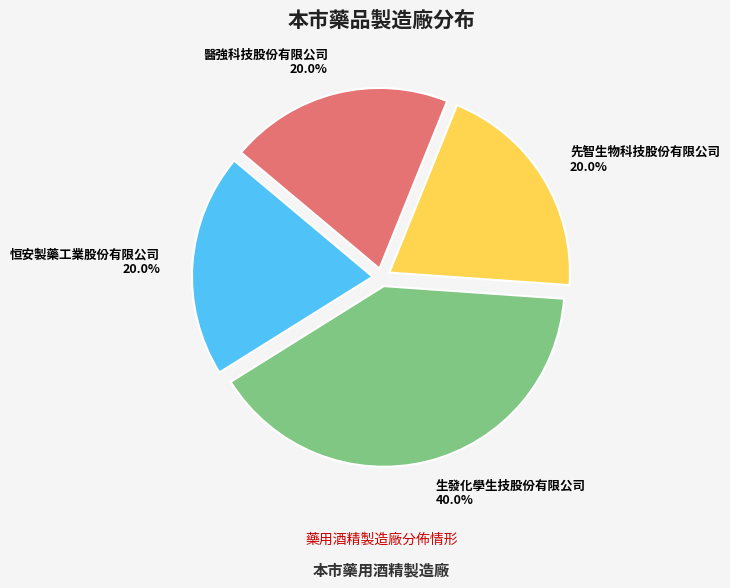

To the nearest percent, what is the difference between the largest and smallest slice percentages?

20%